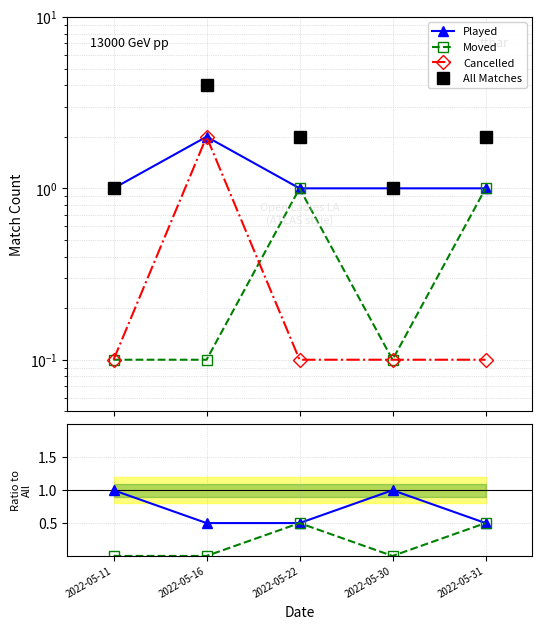

Is this an area chart (filled region under the line)?

No